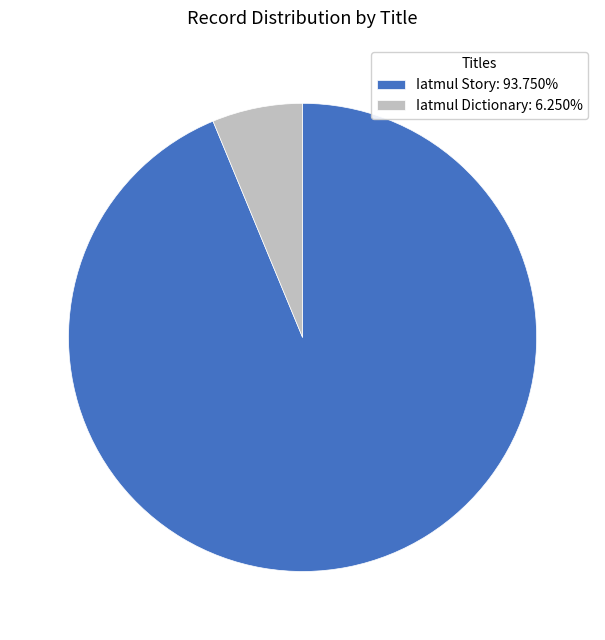

Approximately how many times larger is the value at Iatmul Story: 93.750% compared to Iatmul Dictionary: 6.250%?

15.0